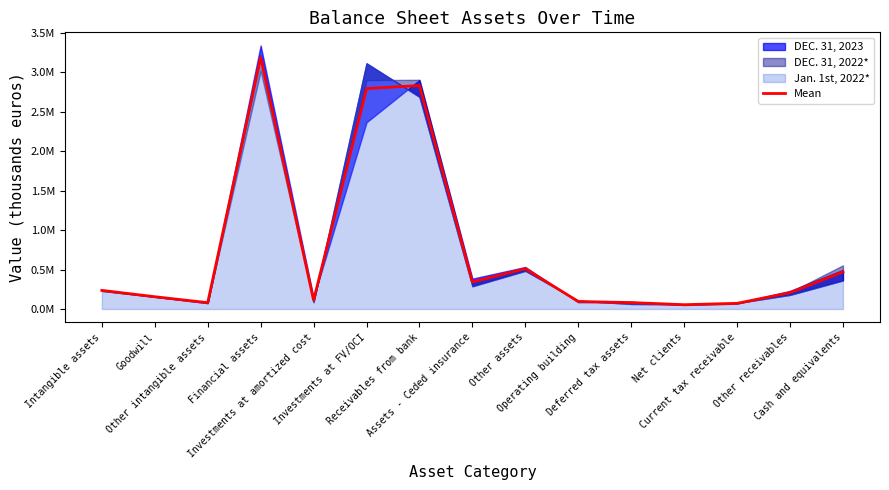

What is the approximate value at Financial assets?

3189890.0